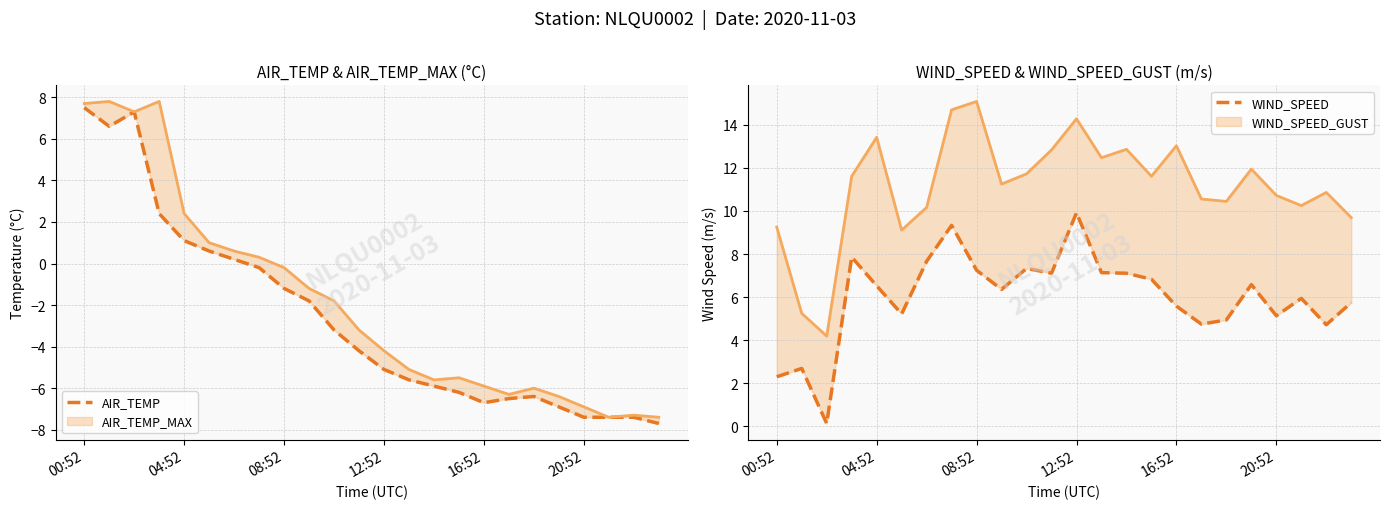

How many positive values does the AIR_TEMP series have?

7